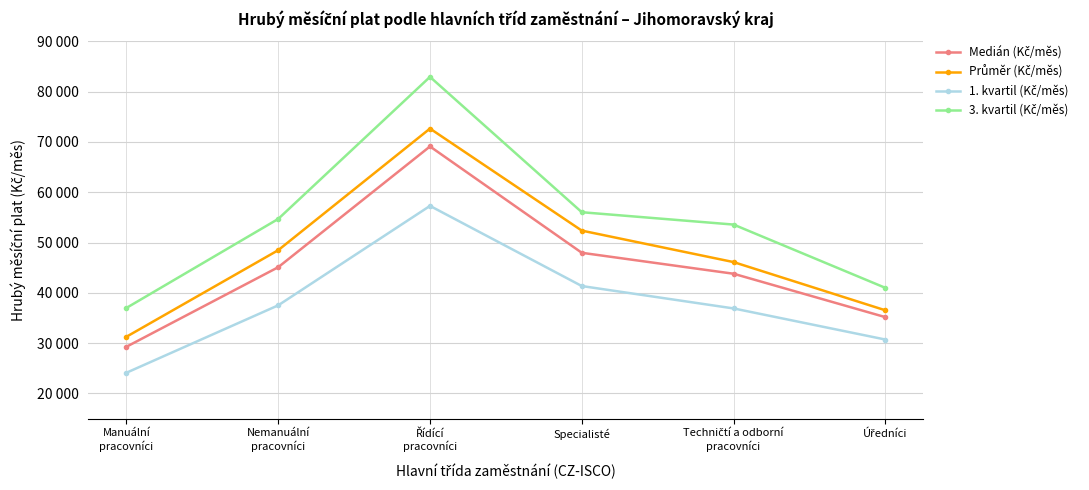

True or false: 3. kvartil (Kč/měs) and Medián (Kč/měs) intersect in this chart.

False